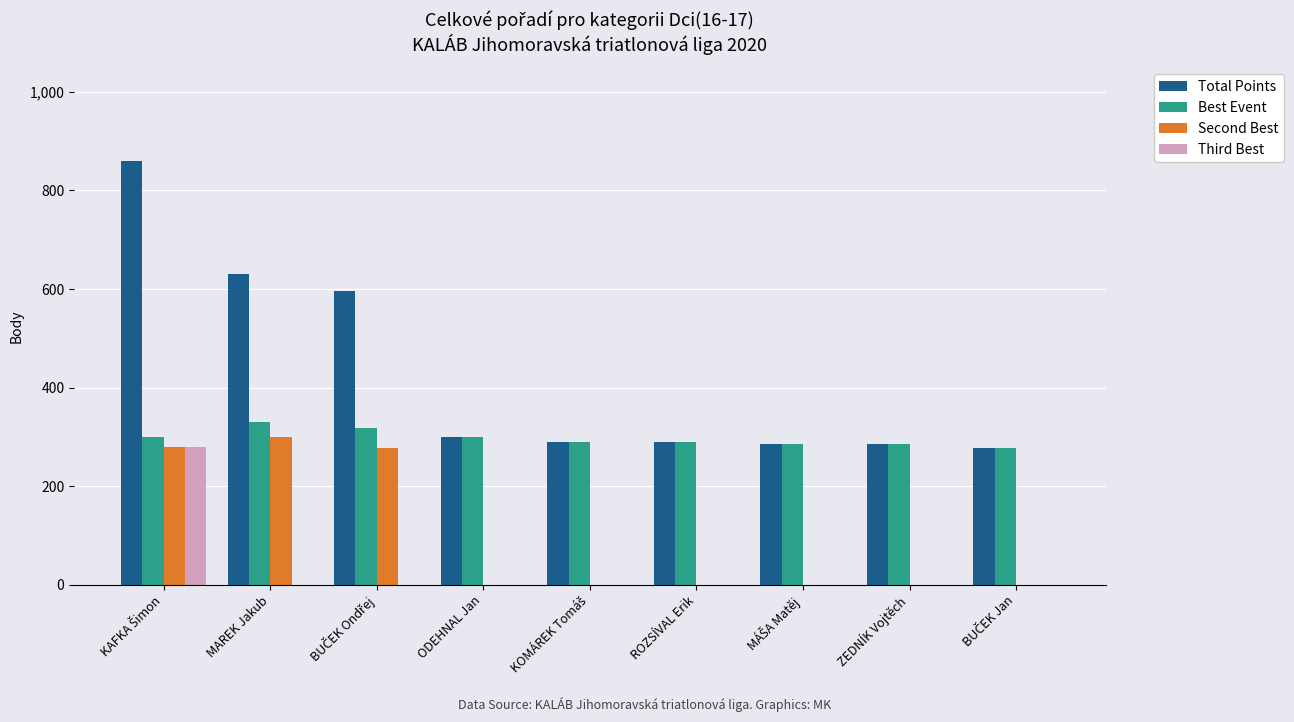

The Second Best series shows 160 at ZEDNÍK Vojtěch. True or false?

False